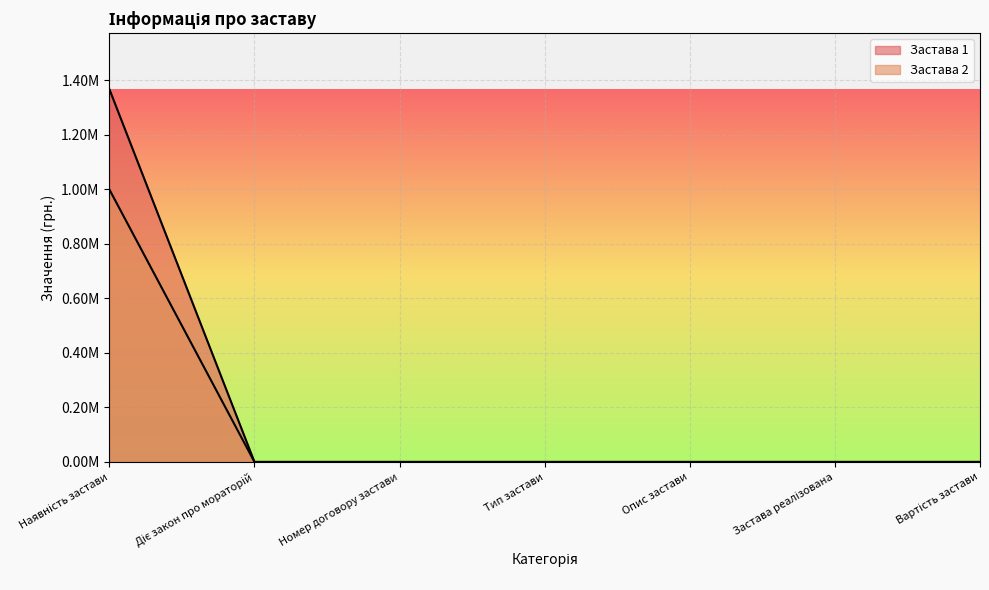

The Застава 2 series shows 0.0 at Номер договору застави. True or false?

True